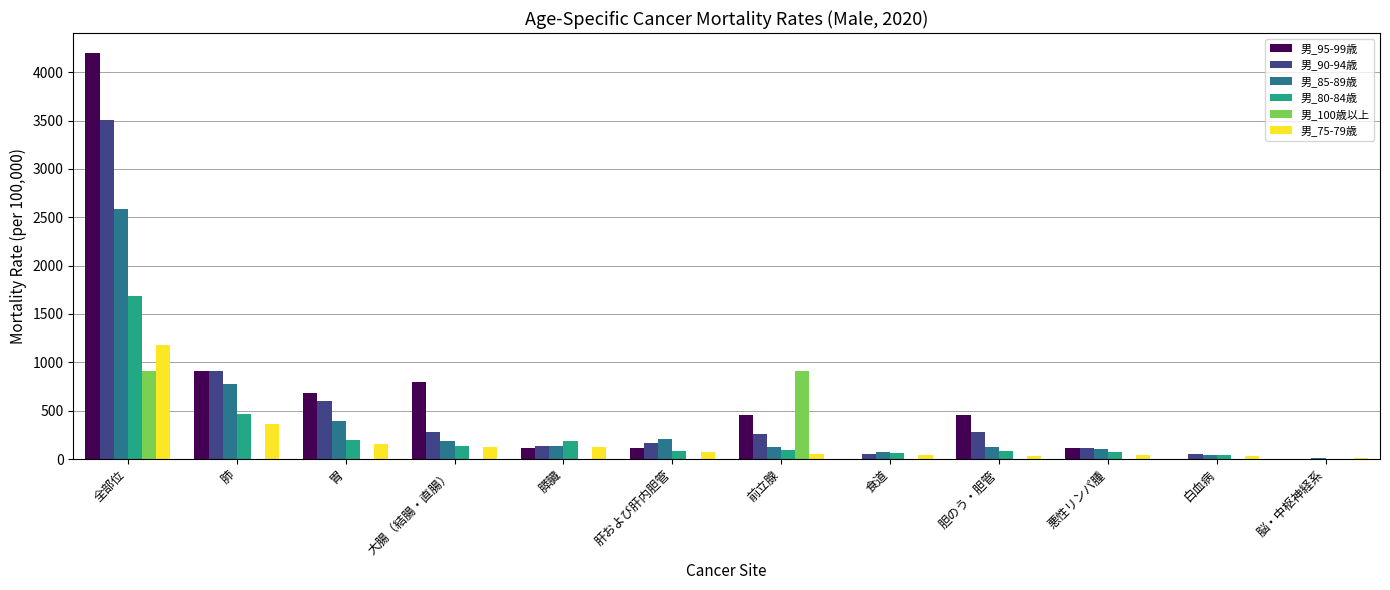

What is the total value across all series at 膵臓?

682.6